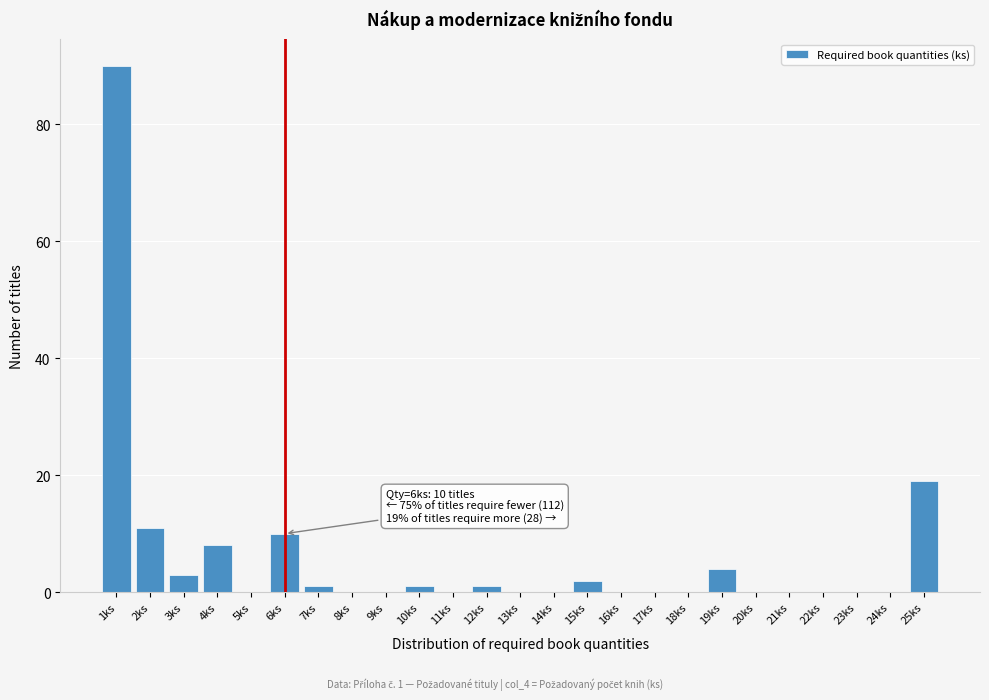

Reading left to right, transcribe all the data shown in this chart.

1ks=90	2ks=11	3ks=3	4ks=8	5ks=0	6ks=10	7ks=1	8ks=0	9ks=0	10ks=1	11ks=0	12ks=1	13ks=0	14ks=0	15ks=2	16ks=0	17ks=0	18ks=0	19ks=4	20ks=0	21ks=0	22ks=0	23ks=0	24ks=0	25ks=19